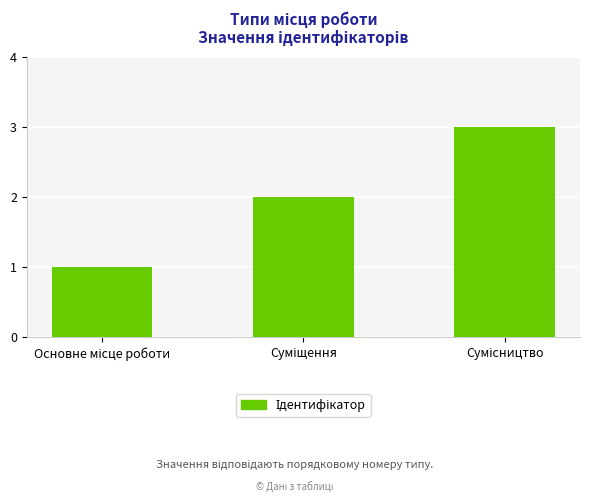

What is the sum of all values?

6